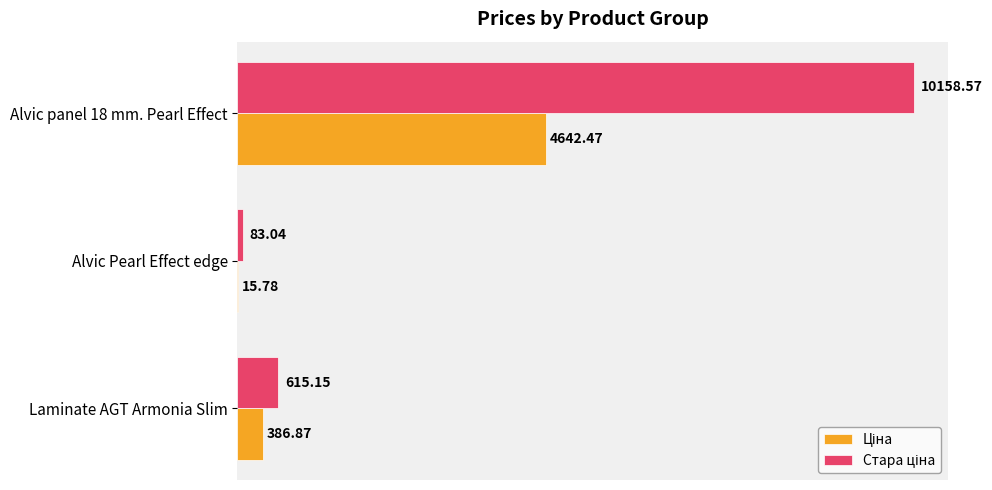

What is the total value across all series at Alvic Pearl Effect edge?

98.8